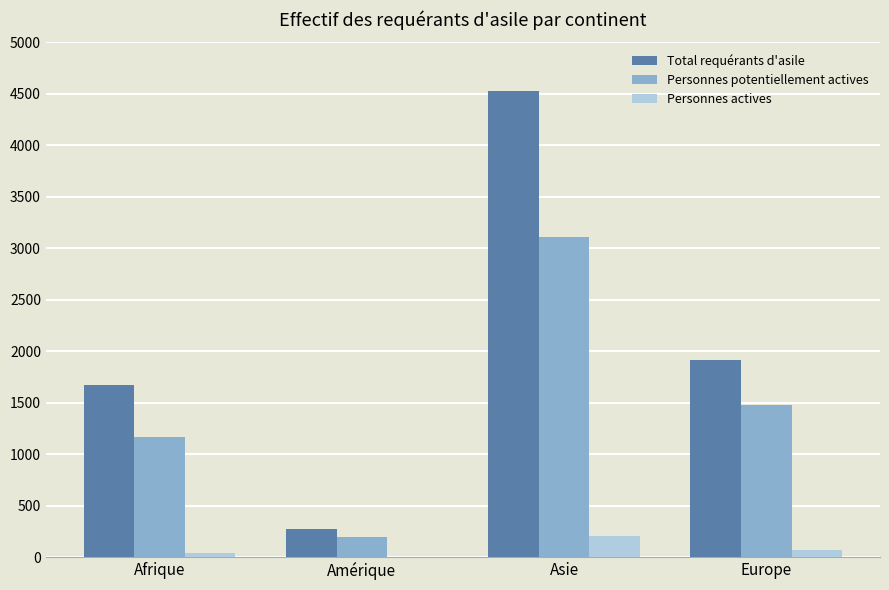

What is the sum of the Total requérants d'asile values at Asie and Afrique?

6196